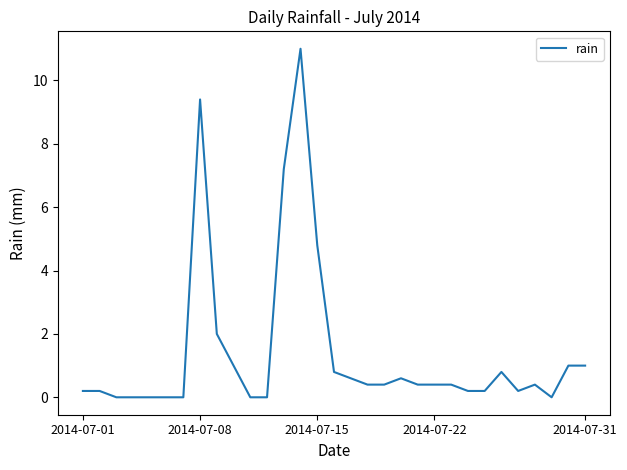

Reading left to right, extract all data points from this chart.

0.2	0.2	0.0	0.0	0.0	0.0	0.0	9.4	2.0	1.0	0.0	0.0	7.2	11.0	4.8	0.8	0.6	0.4	0.4	0.6	0.4	0.4	0.4	0.2	0.2	0.8	0.2	0.4	0.0	1.0	1.0